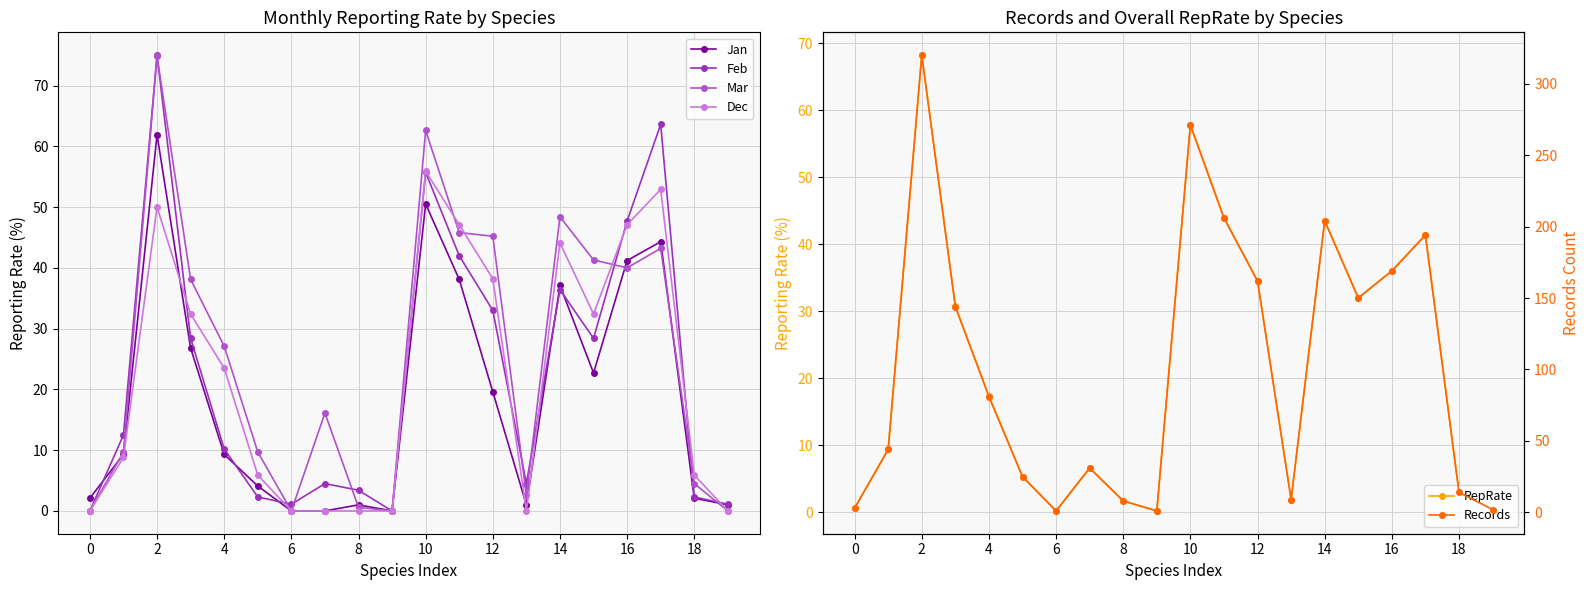

How many interior local peaks does the RepRate series have?

5